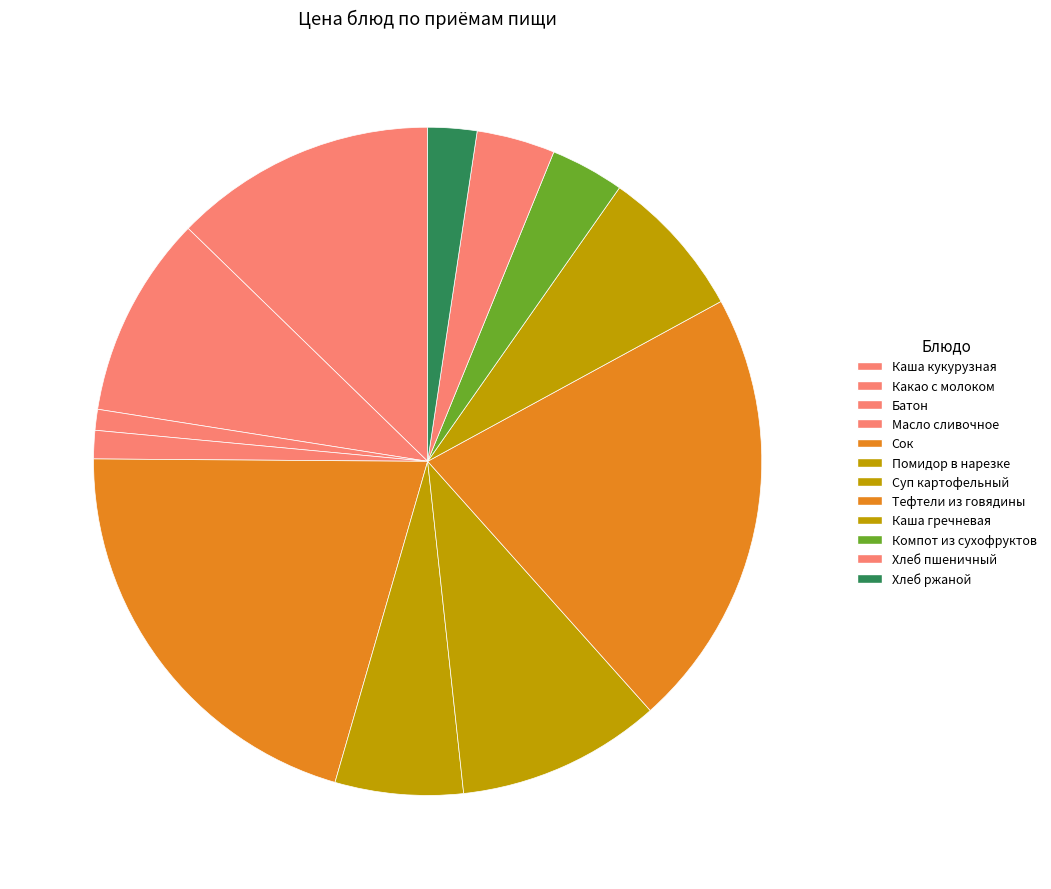

What is the smallest slice in the pie chart?

Батон